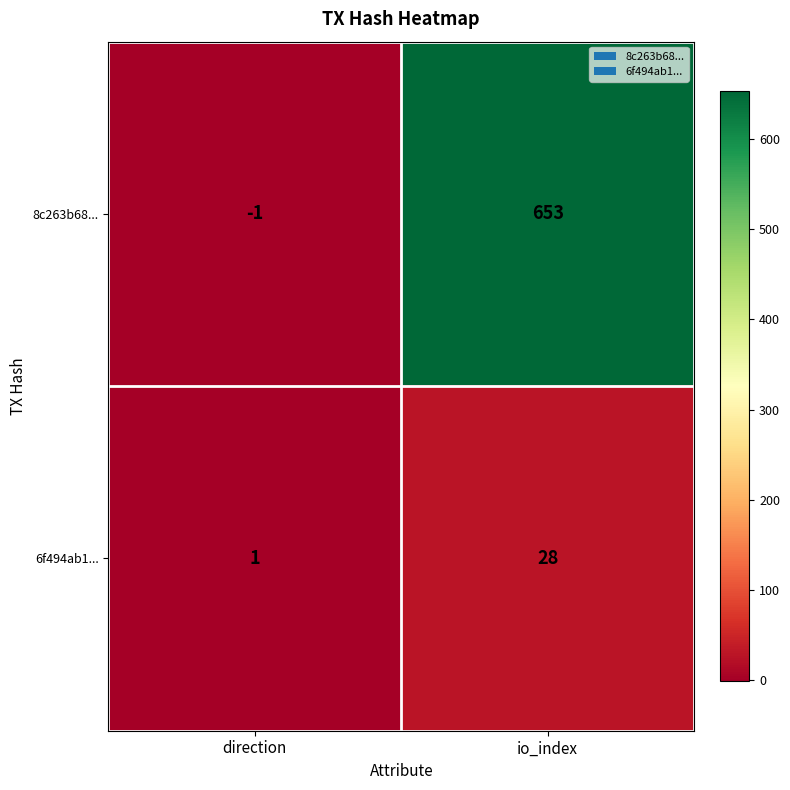

What is the difference between the 8c263b68... values at io_index and direction?

654